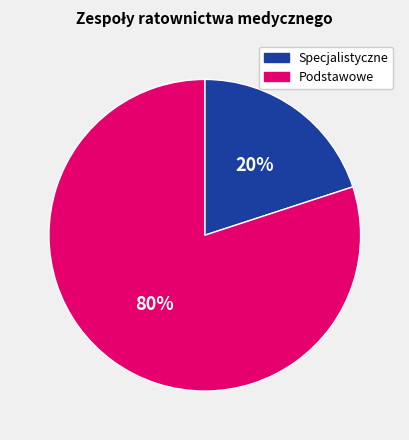

The Podstawowe slice represents 94% of the pie. True or false?

False